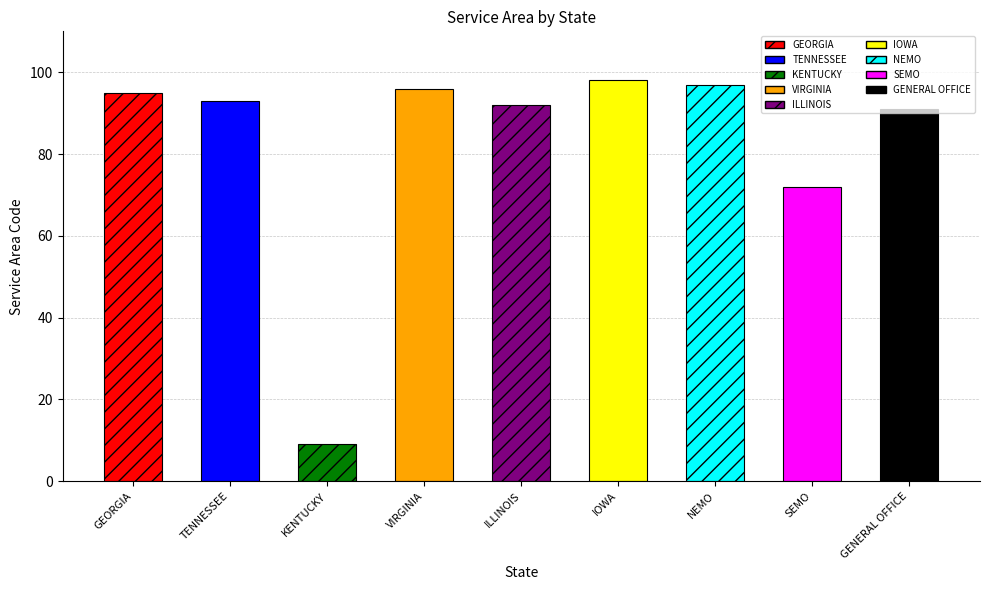

At which category does the chart reach its minimum across all series?

KENTUCKY